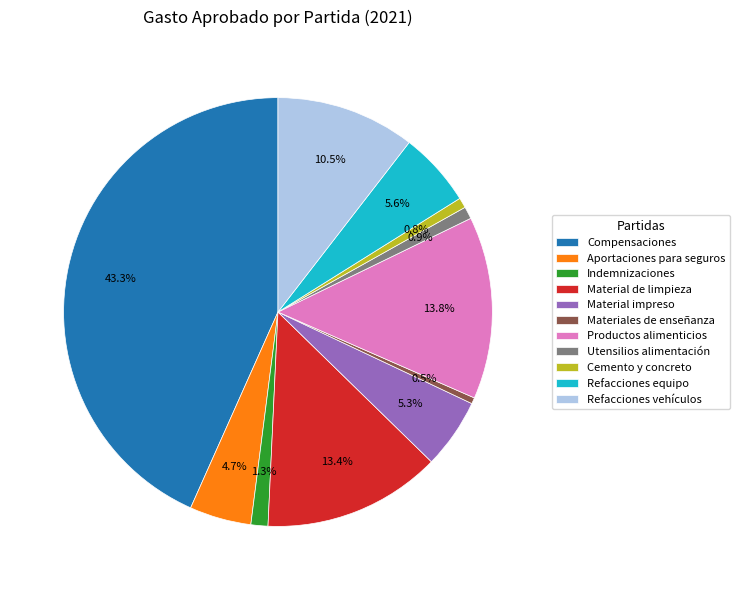

Do Refacciones equipo and Refacciones vehículos together represent more than half of the pie?

No